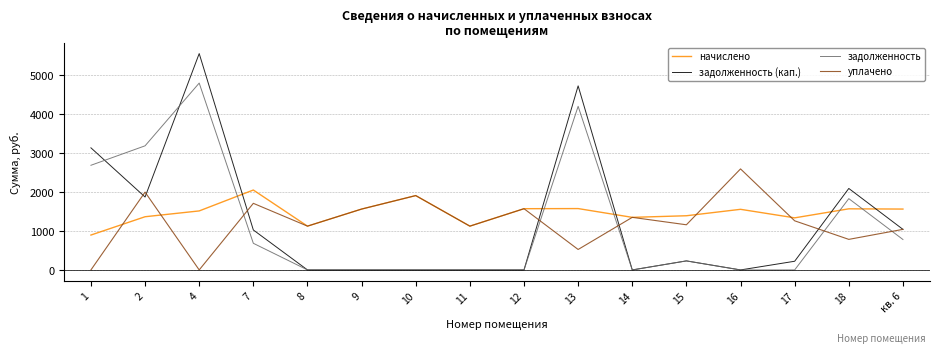

What is the maximum value for задолженность?

4803.4